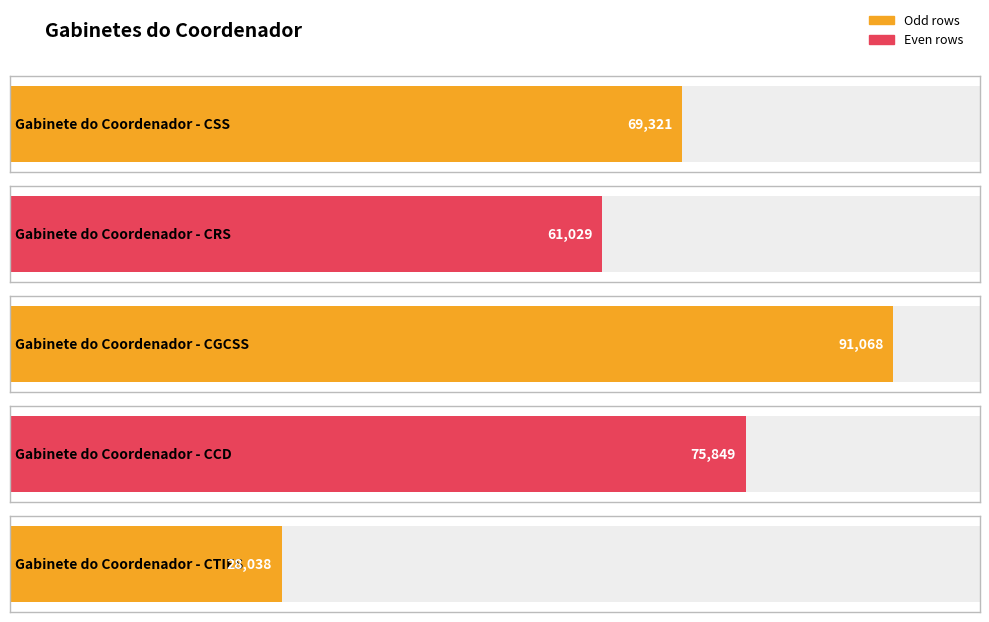

What is the ratio of the value at Gabinete do Coordenador - CRS to the value at Gabinete do Coordenador - CCD?

0.8